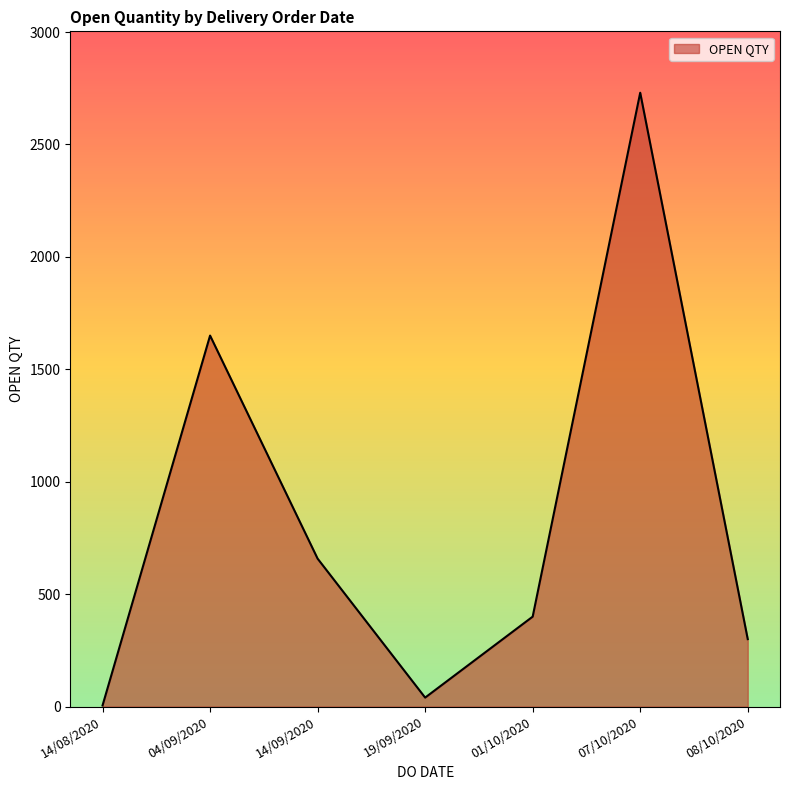

What is the average value?

826